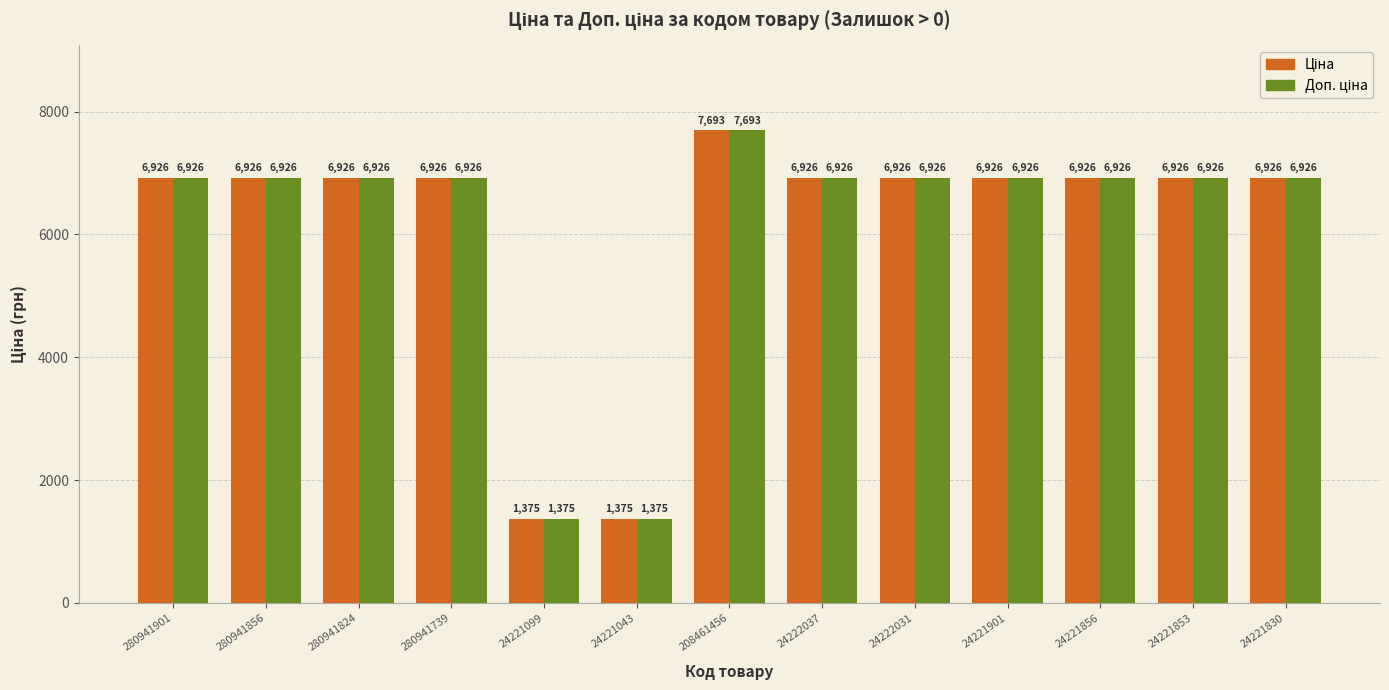

What is the smallest value displayed?

1375.0